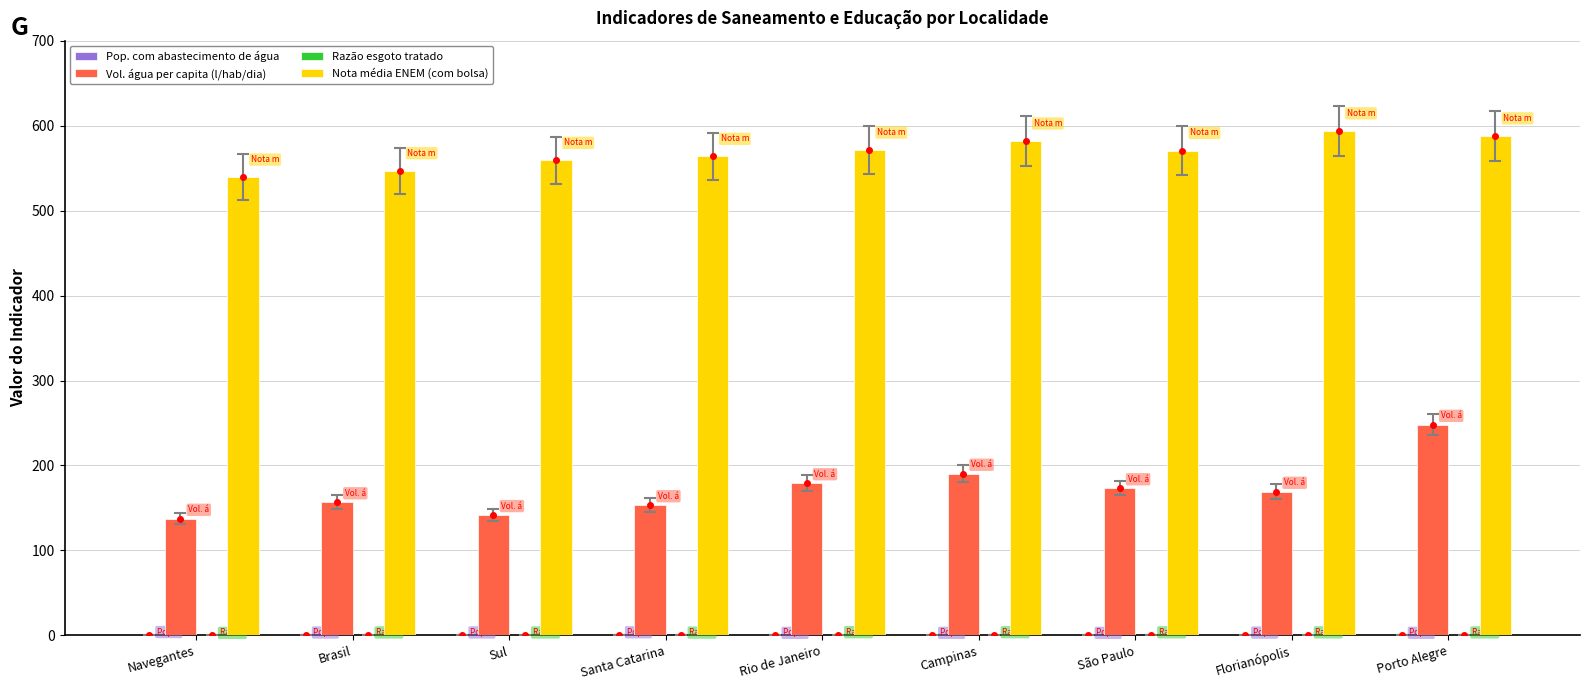

How many groups of bars are there?

9